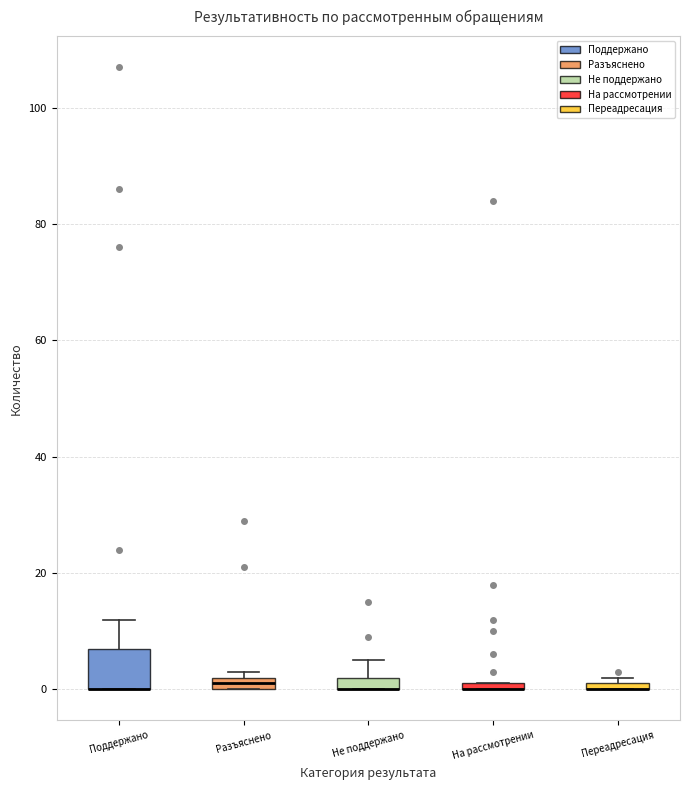

Where is the upper edge of the box for На рассмотрении on the y-axis? The values are not printed on the chart, so give them approximately, as read against the axis.

2